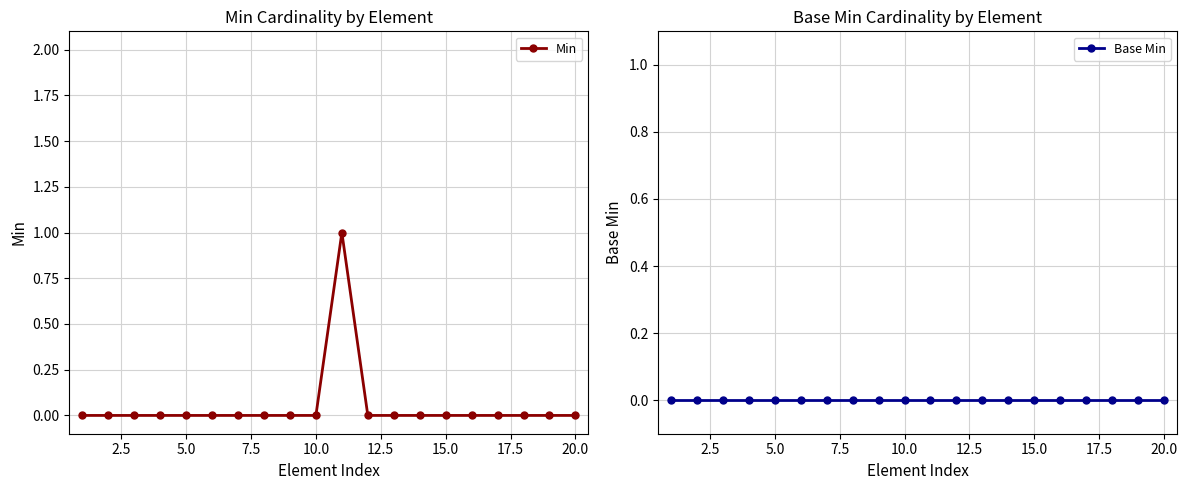

Is it true that Min equals 0 at 20.0?

True